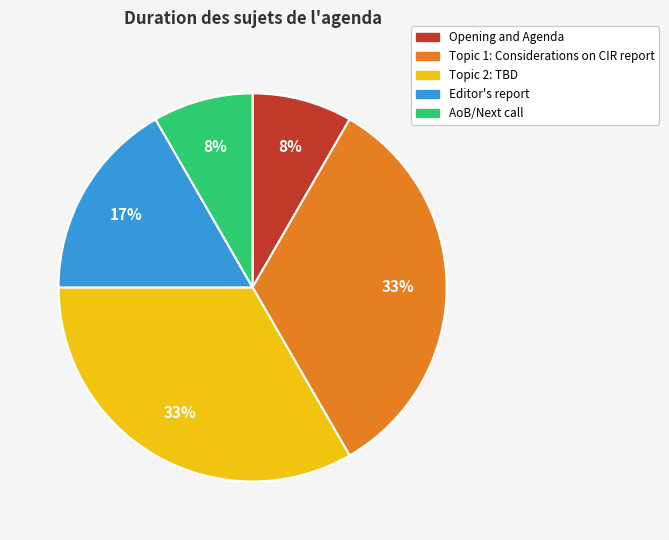

Combined, do AoB/Next call and Opening and Agenda account for over 50%?

No